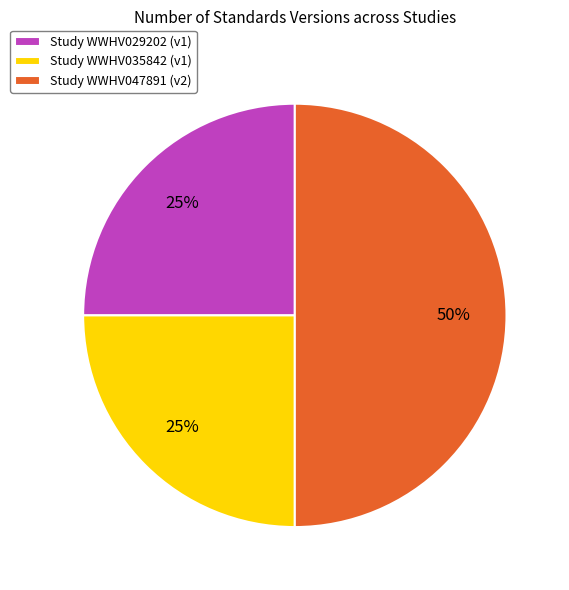

Is it true that Study WWHV029202 (v1) is 38% of the pie?

False